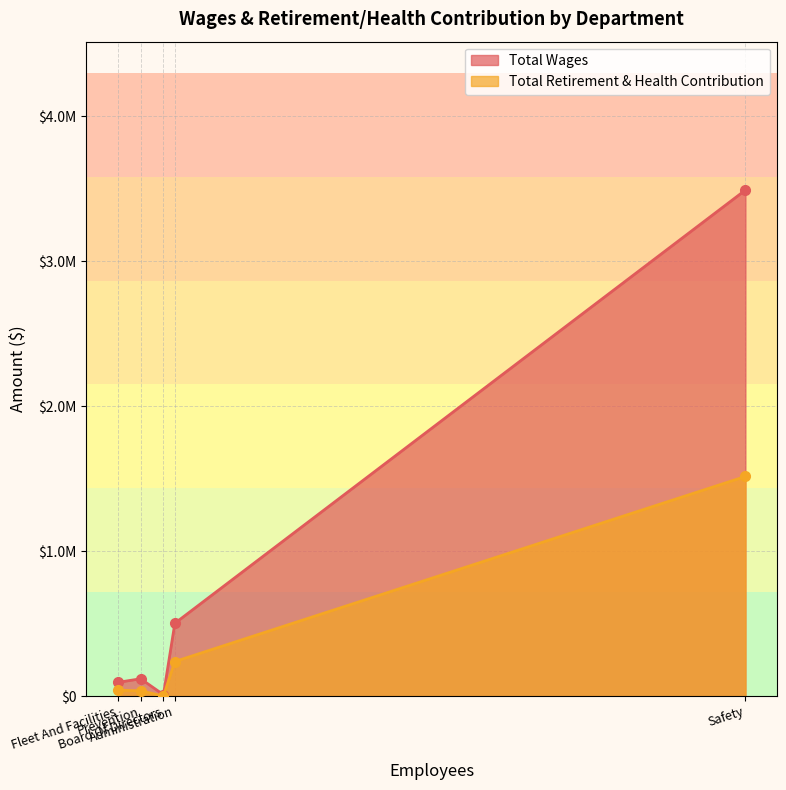

How many series are shown in this chart?

2